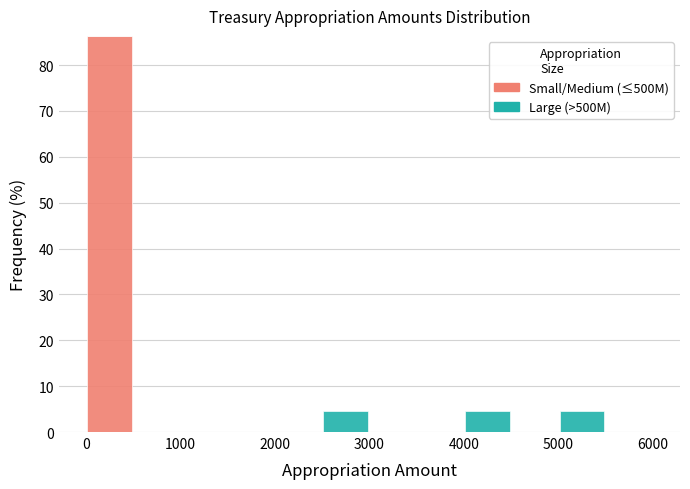

Reading left to right, list every stacked bar in this chart as the range it spans on the x-axis followed by its total height. The values are not printed on the chart, so give them approximately, as read against the axis.

0 to 500: 86
500 to 1000: 0
1000 to 1500: 0
1500 to 2000: 0
2000 to 2500: 0
2500 to 3000: 5
3000 to 3500: 0
3500 to 4000: 0
4000 to 4500: 5
4500 to 5000: 0
5000 to 5500: 5
5500 to 6000: 0